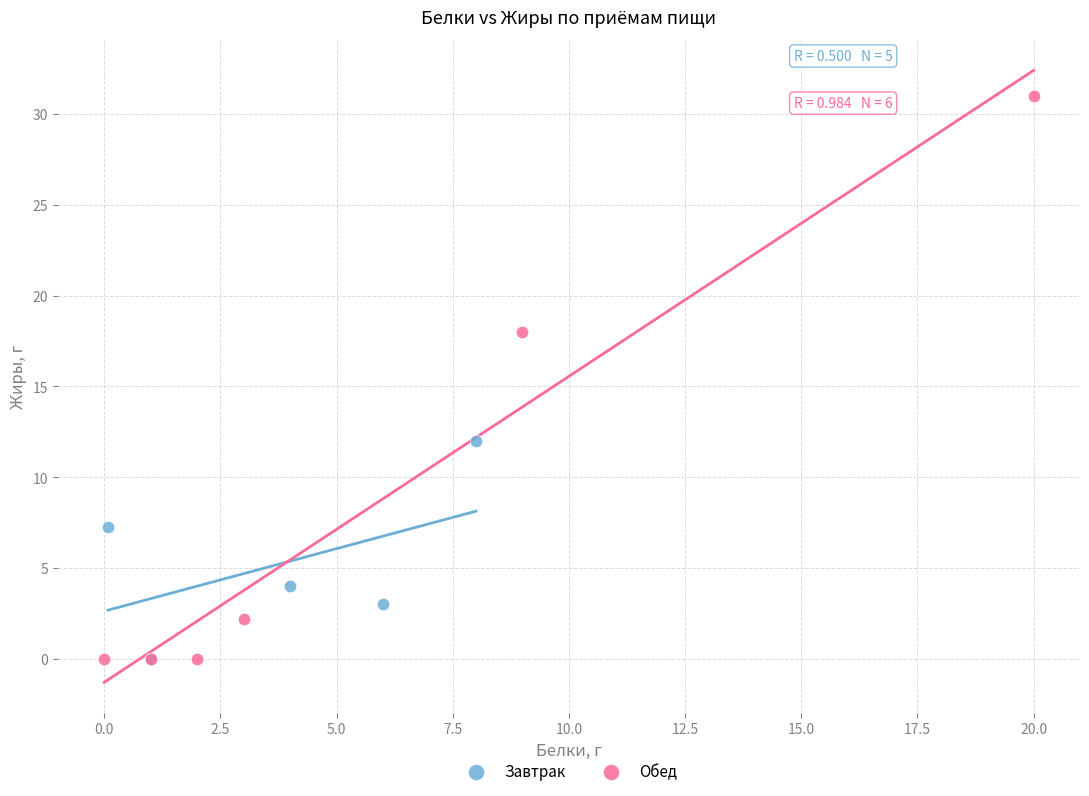

Which series has the largest Y range (max minus min)?

Обед